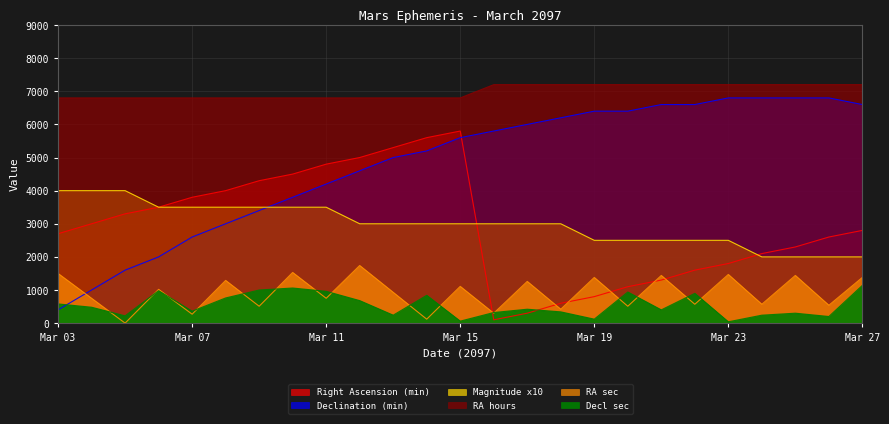

Which has a higher value, Mar 13 or Mar 07?

Mar 13